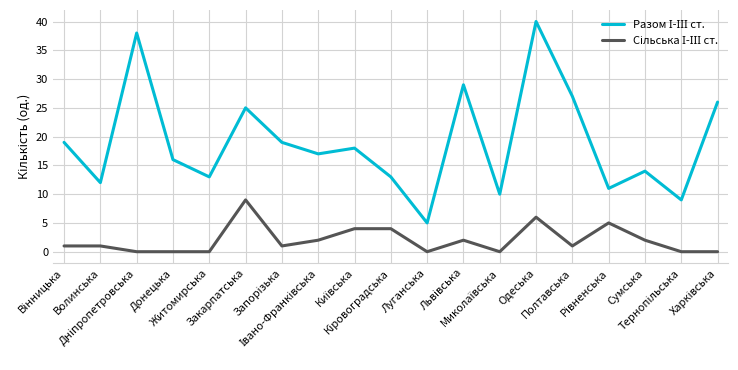

How many interior local peaks does the Разом І-ІІІ ст. series have?

6